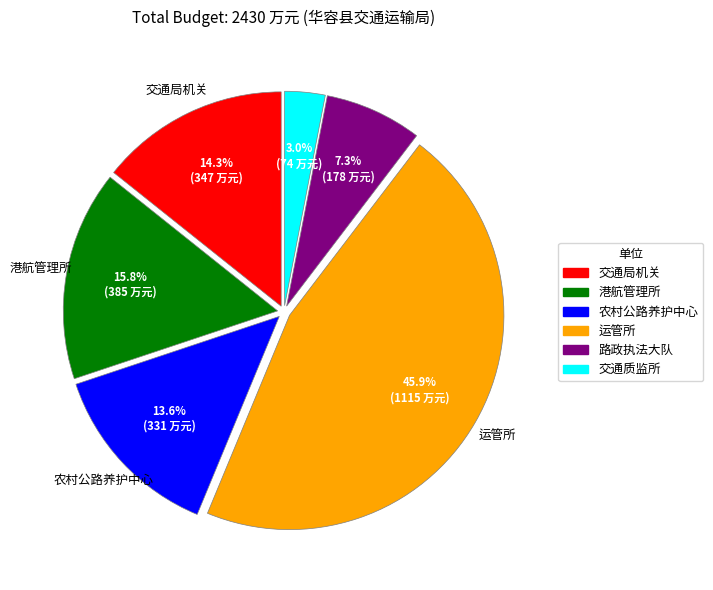

Is it true that 路政执法大队 is 2% of the pie?

False